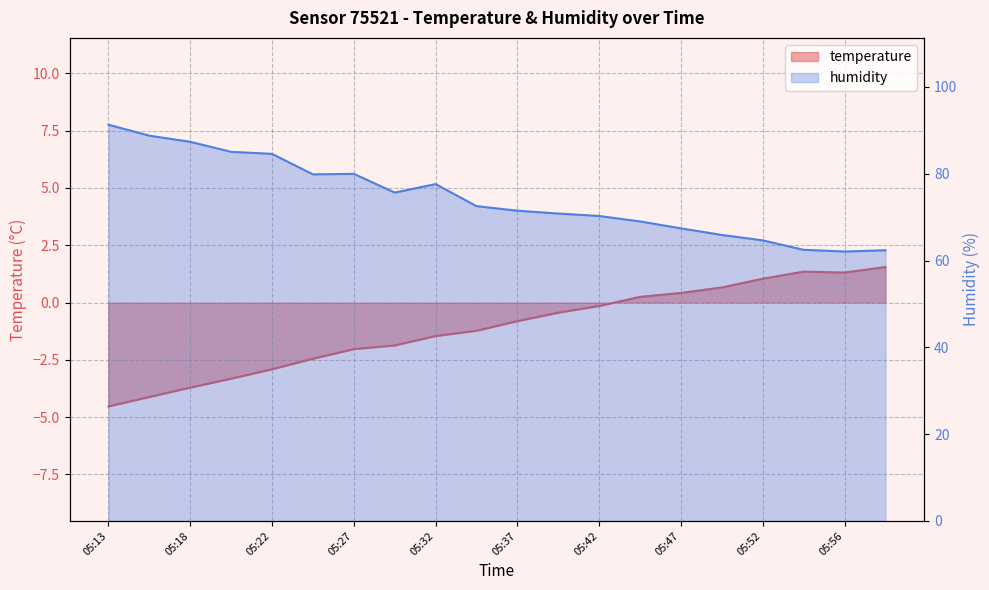

Is the value of temperature at 05:18 greater than the value of humidity at 05:30?

No